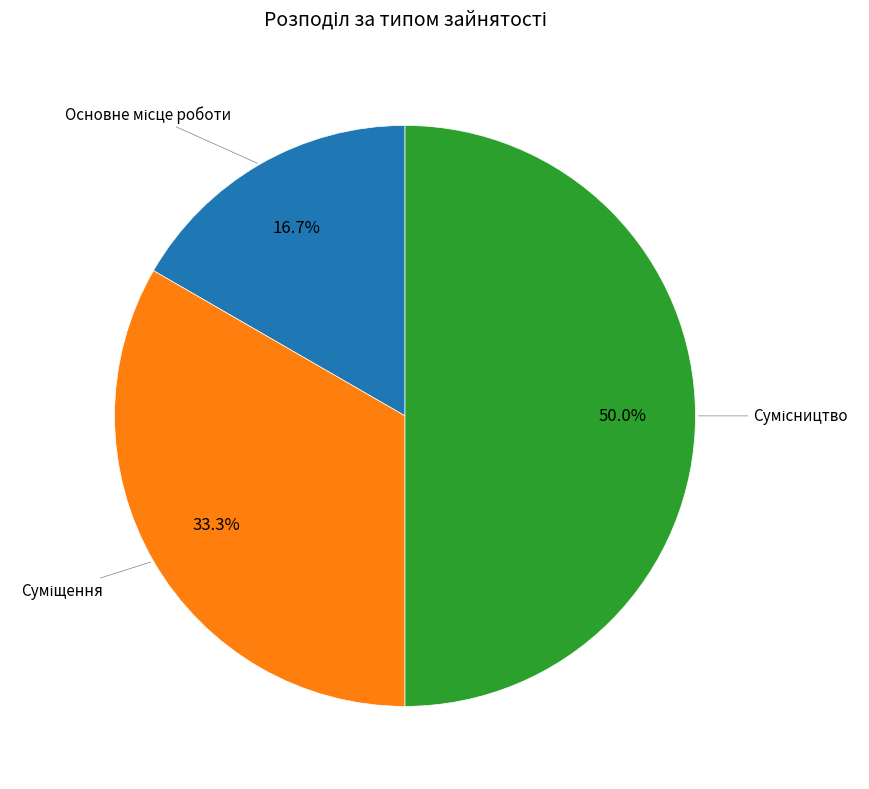

How many segments does this pie chart have?

3